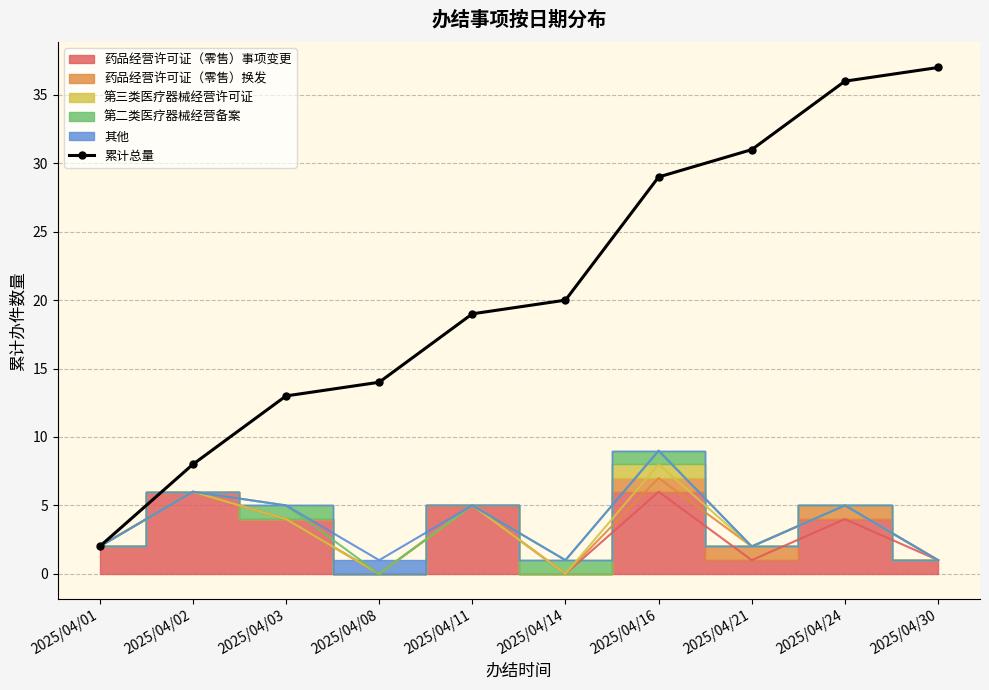

Which label corresponds to the largest value in the chart?

2025/04/30